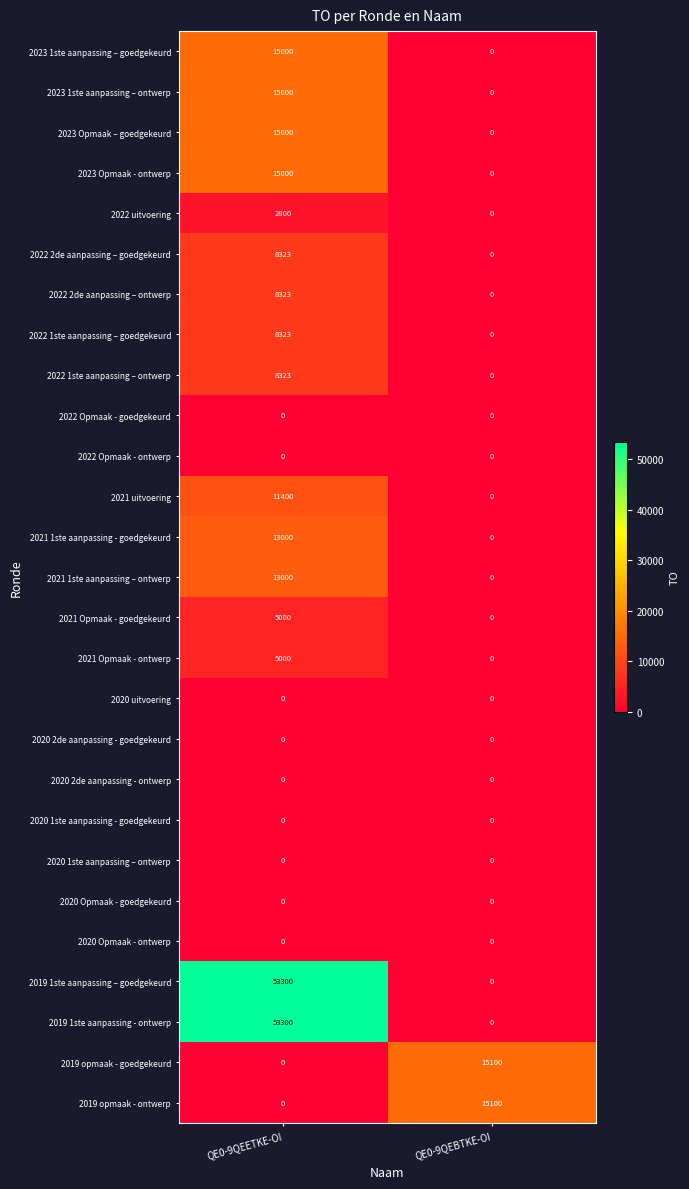

Which label corresponds to the largest value in the chart?

QE0-9QEETKE-OI